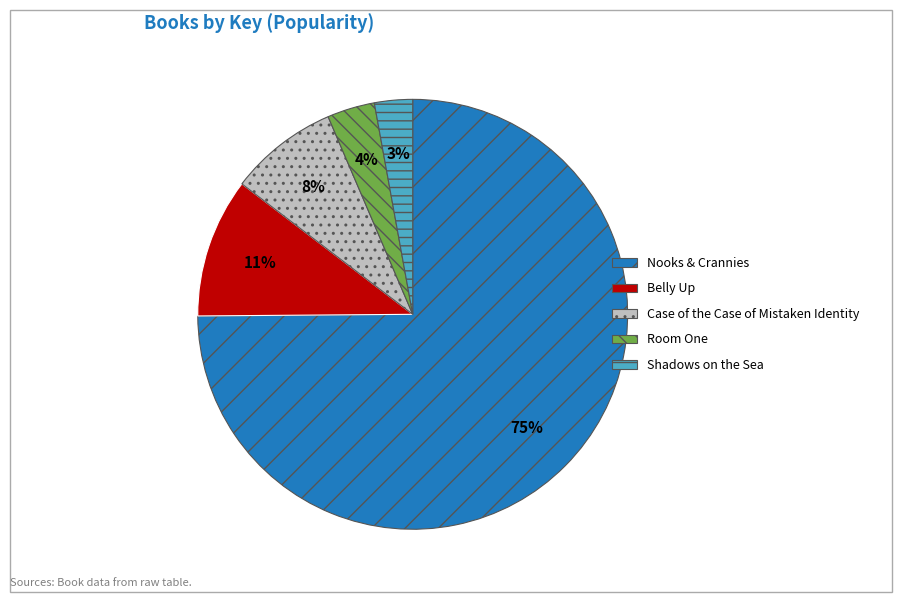

Which has a higher value, Belly Up or Nooks & Crannies?

Nooks & Crannies